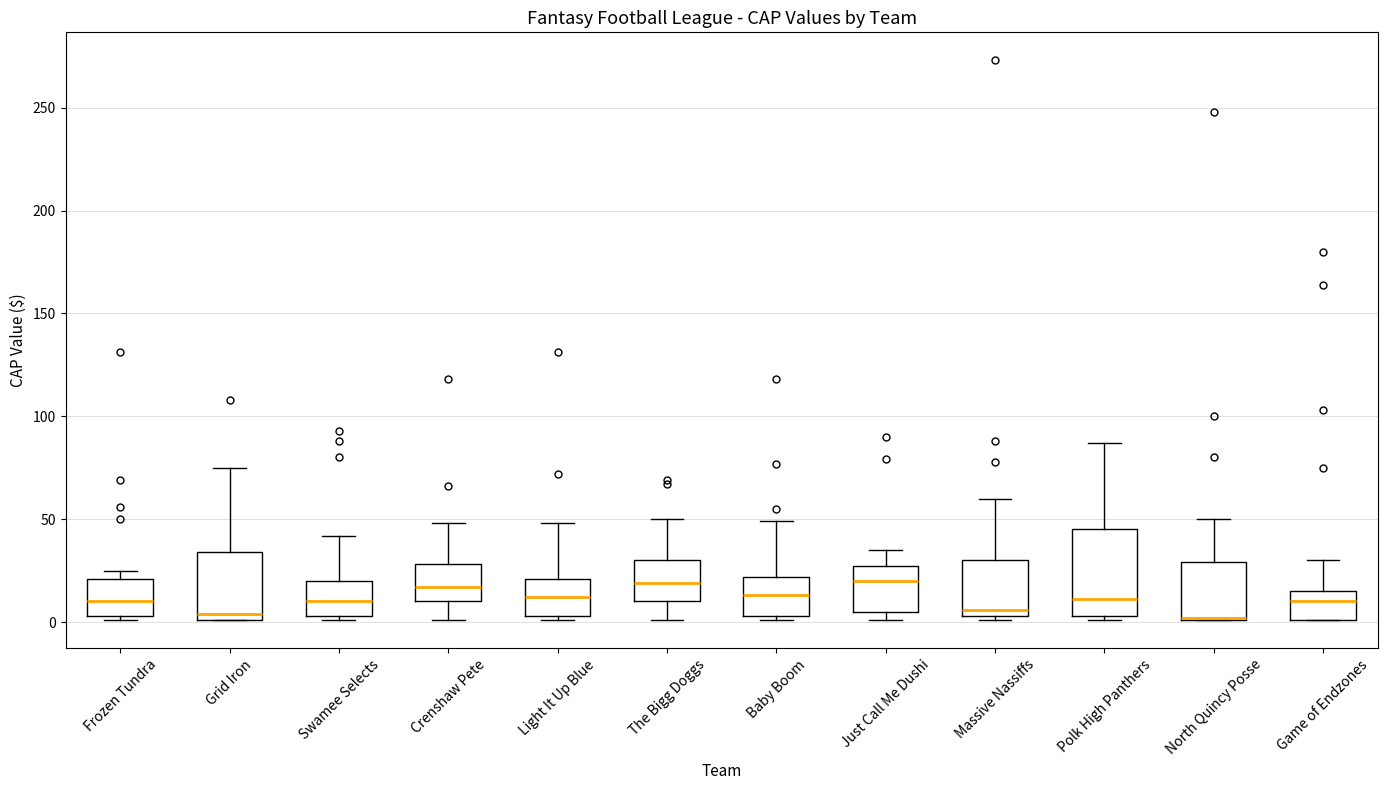

Reading left to right, read every box against the y-axis: the position of its median line, the range the box covers, and the ends of its whiskers. The values are not printed on the chart, so give them approximately, as read against the axis.

Frozen Tundra: median 10, box 5 to 20, whiskers 0 to 25
Grid Iron: median 5, box 0 to 35, whiskers 0 to 75
Swamee Selects: median 10, box 5 to 20, whiskers 0 to 40
Crenshaw Pete: median 15, box 10 to 30, whiskers 0 to 50
Light It Up Blue: median 10, box 5 to 20, whiskers 0 to 50
The Bigg Doggs: median 20, box 10 to 30, whiskers 0 to 50
Baby Boom: median 15, box 5 to 20, whiskers 0 to 50
Just Call Me Dushi: median 20, box 5 to 25, whiskers 0 to 35
Massive Nassiffs: median 5 (just above the box's lower edge), box 5 to 30, whiskers 0 to 60
Polk High Panthers: median 10, box 5 to 45, whiskers 0 to 85
North Quincy Posse: median 0 (drawn on the box's lower edge), box 0 to 30, whiskers 0 to 50
Game of Endzones: median 10, box 0 to 15, whiskers 0 to 30